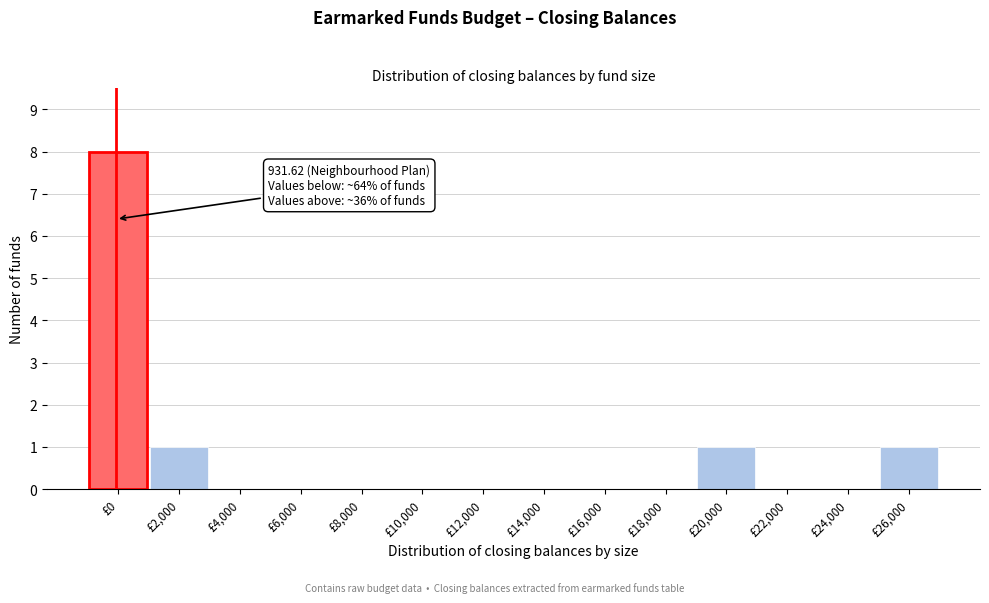

Reading right to left, what are all the values shown in this chart?

£26,000=1	£24,000=0	£22,000=0	£20,000=1	£18,000=0	£16,000=0	£14,000=0	£12,000=0	£10,000=0	£8,000=0	£6,000=0	£4,000=0	£2,000=1	£0=8